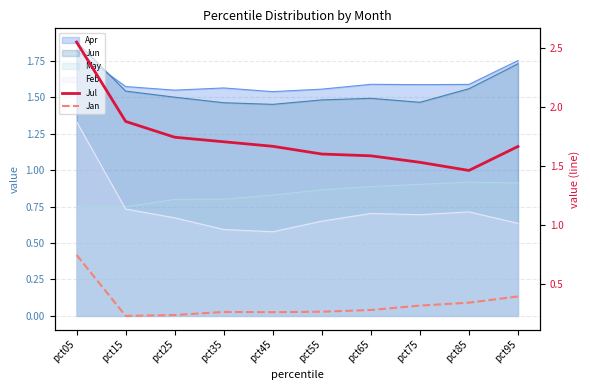

True or false: Jul and Jan intersect in this chart.

False